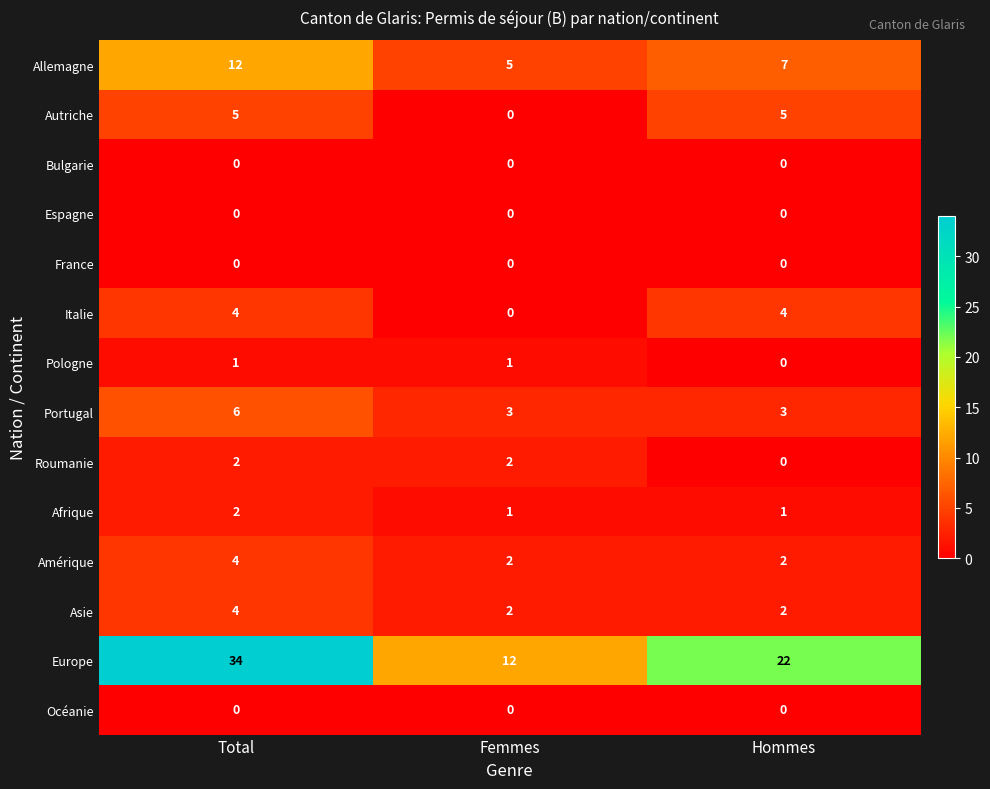

The Pologne series shows 2 at Femmes. True or false?

False